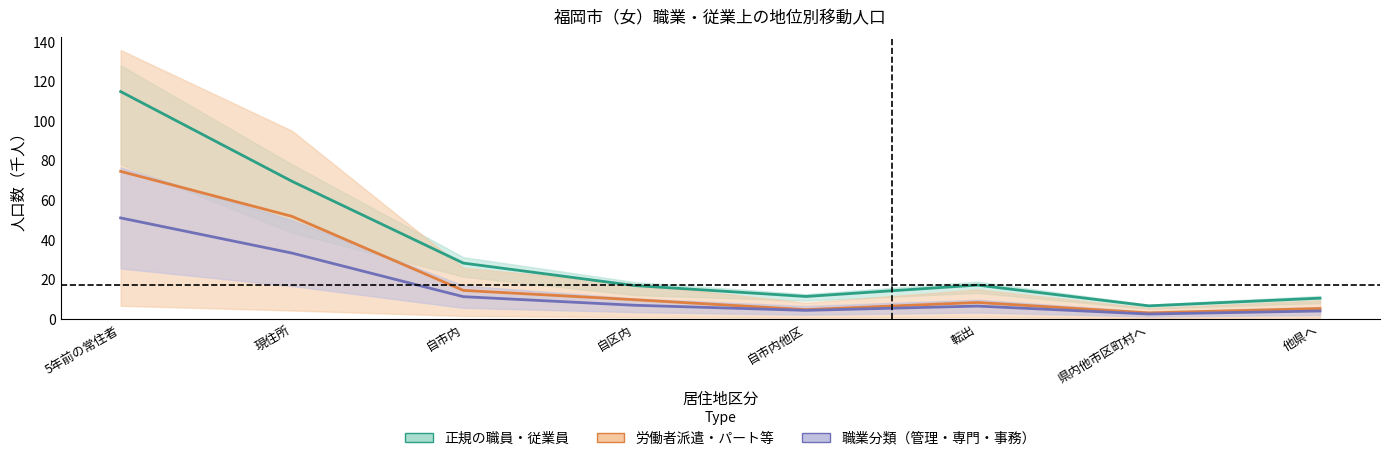

Between 5年前の常住者 and 県内他市区町村へ, which is larger?

5年前の常住者